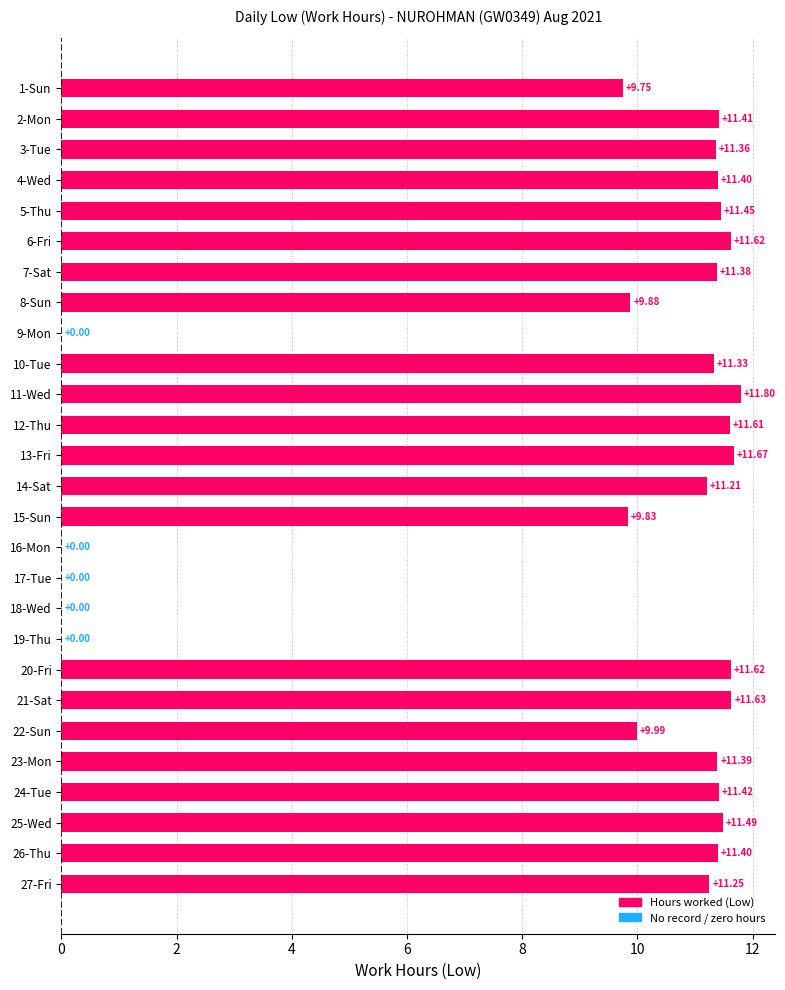

What is the sum of the values at 26-Thu and 12-Thu?

23.0